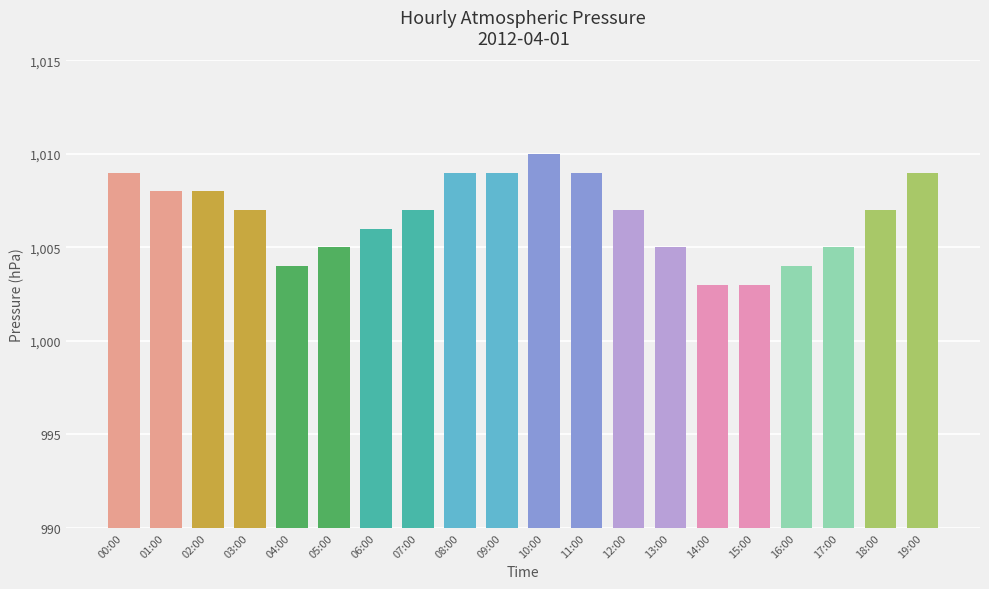

How many categories are shown in the chart?

20